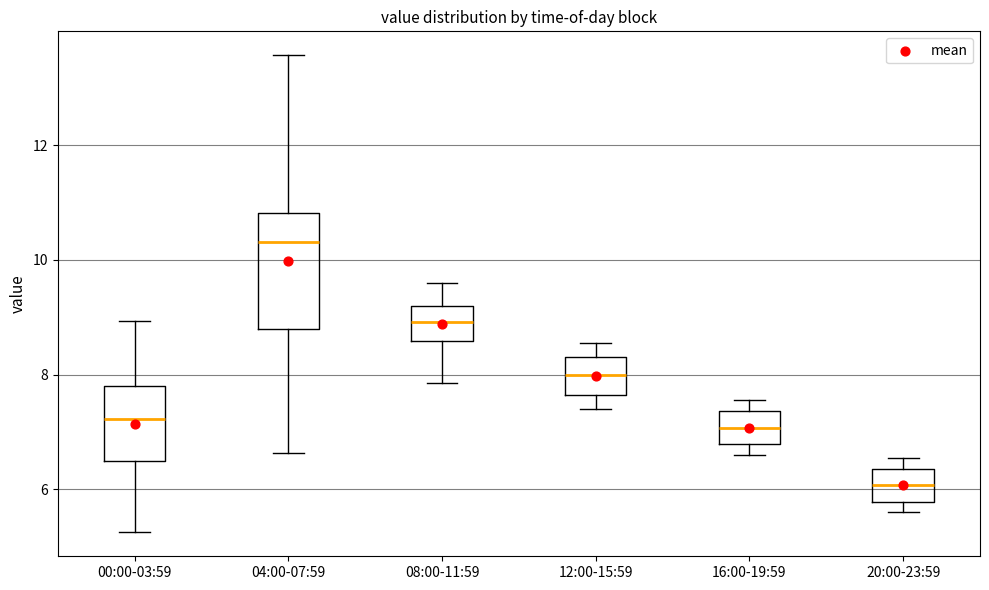

Which box has the lowest median line?

20:00-23:59